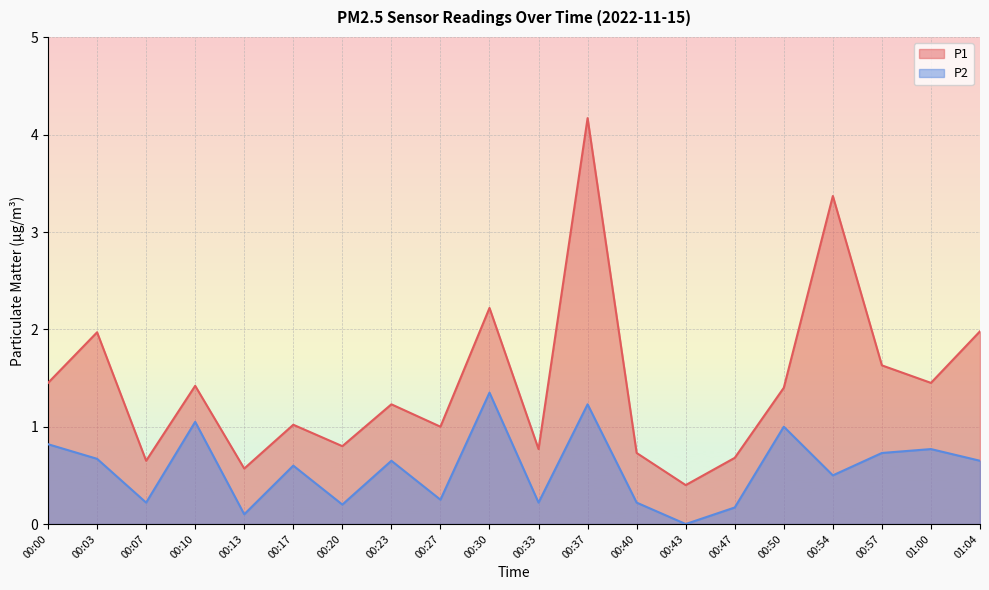

Between 00:37 and 01:04, which is larger?

00:37